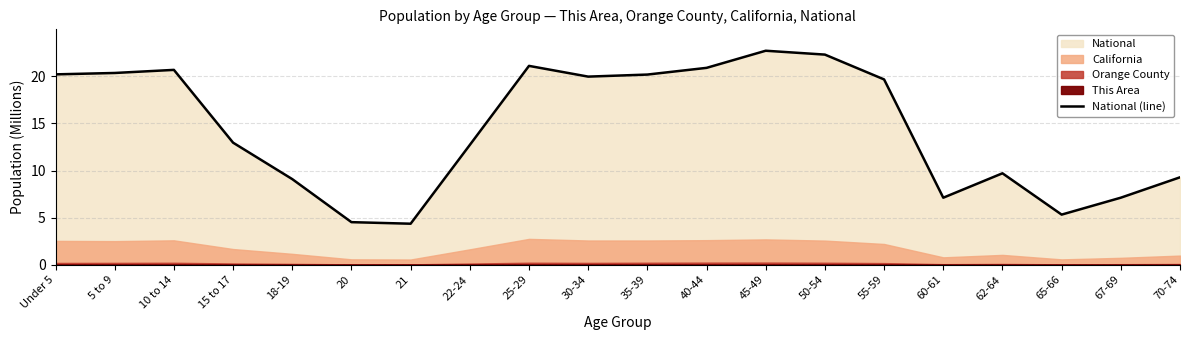

The chart shows a value of 20.9 at 40-44. True or false?

True